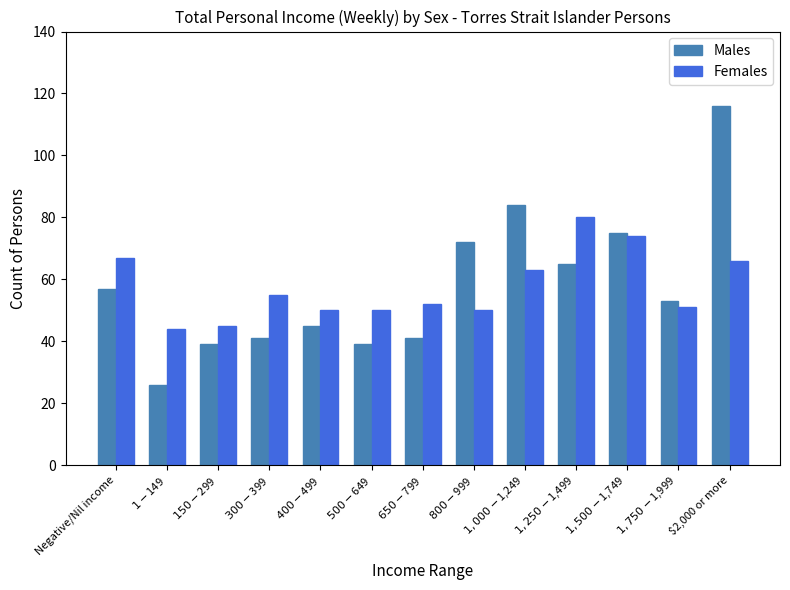

What is the label of the 2nd bar from the left?

$1-$149